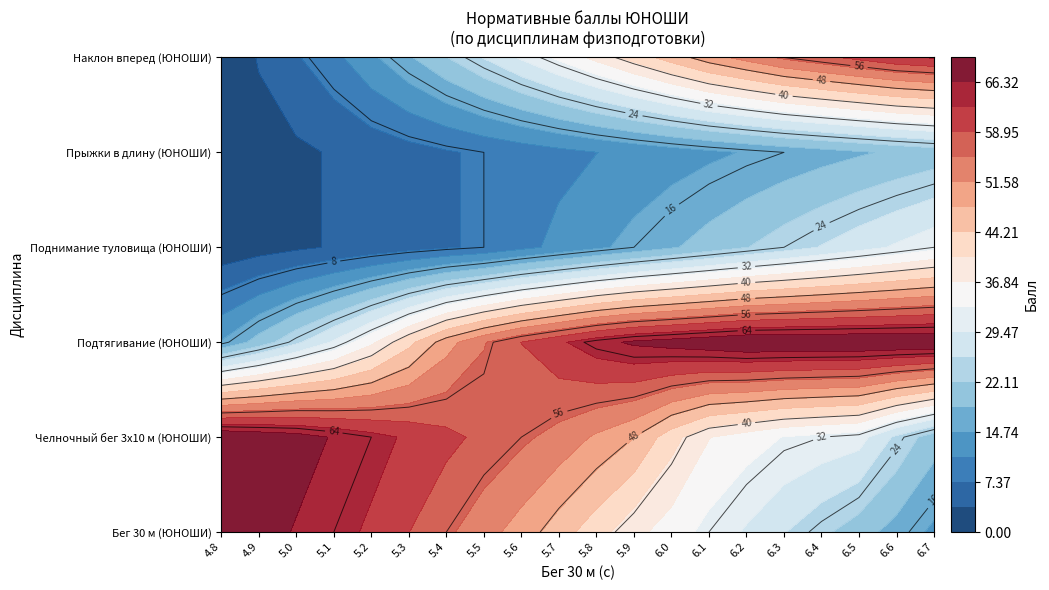

Reading left to right, transcribe all the data shown in this chart.

Бег 30 м (ЮНОШИ): 4.8=70	4.9=68	5.0=66	5.1=64	5.2=62	5.3=59	5.4=56	5.5=53	5.6=50	5.7=46	5.8=42	5.9=38	6.0=35	6.1=32	6.2=29	6.3=26	6.4=23	6.5=20	6.6=17	6.7=14
Челночный бег 3x10 м (ЮНОШИ): 4.8=70	4.9=69	5.0=68	5.1=66	5.2=64	5.3=62	5.4=60	5.5=58	5.6=56	5.7=54	5.8=51	5.9=48	6.0=42	6.1=37	6.2=35	6.3=33	6.4=32	6.5=31	6.6=25	6.7=20
Подтягивание (ЮНОШИ): 4.8=15	4.9=20	5.0=25	5.1=30	5.2=36	5.3=43	5.4=50	5.5=55	5.6=59	5.7=62	5.8=65	5.9=67	6.0=68	6.1=69	6.2=70	6.3=70	6.4=70	6.5=70	6.6=70	6.7=70
Поднимание туловища (ЮНОШИ): 4.8=1	4.9=2	5.0=3	5.1=4	5.2=5	5.3=6	5.4=7	5.5=8	5.6=10	5.7=12	5.8=14	5.9=16	6.0=18	6.1=20	6.2=22	6.3=24	6.4=26	6.5=28	6.6=30	6.7=32
Прыжки в длину (ЮНОШИ): 4.8=1	4.9=2	5.0=3	5.1=4	5.2=5	5.3=6	5.4=7	5.5=8	5.6=9	5.7=10	5.8=11	5.9=12	6.0=13	6.1=14	6.2=15	6.3=16	6.4=17	6.5=18	6.6=19	6.7=20
Наклон вперед (ЮНОШИ): 4.8=0	4.9=4	5.0=7	5.1=10	5.2=14	5.3=18	5.4=22	5.5=26	5.6=30	5.7=34	5.8=38	5.9=42	6.0=46	6.1=50	6.2=53	6.3=56	6.4=58	6.5=60	6.6=62	6.7=63